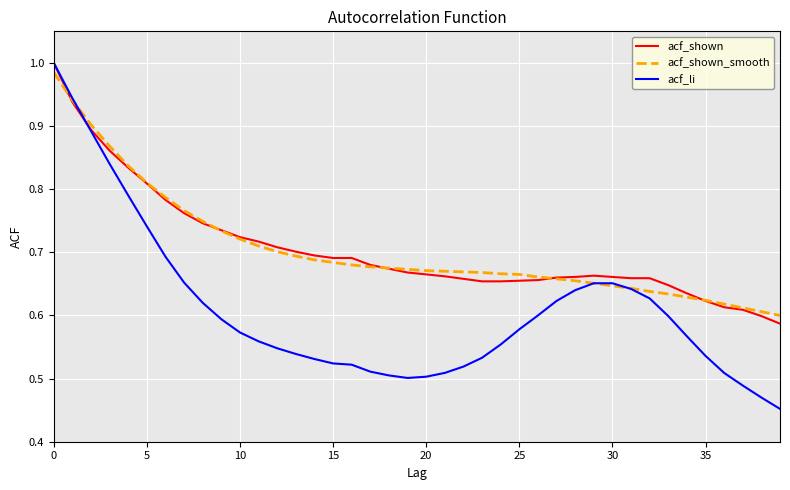

Count the acf_li values in the range 0 to 1.

40